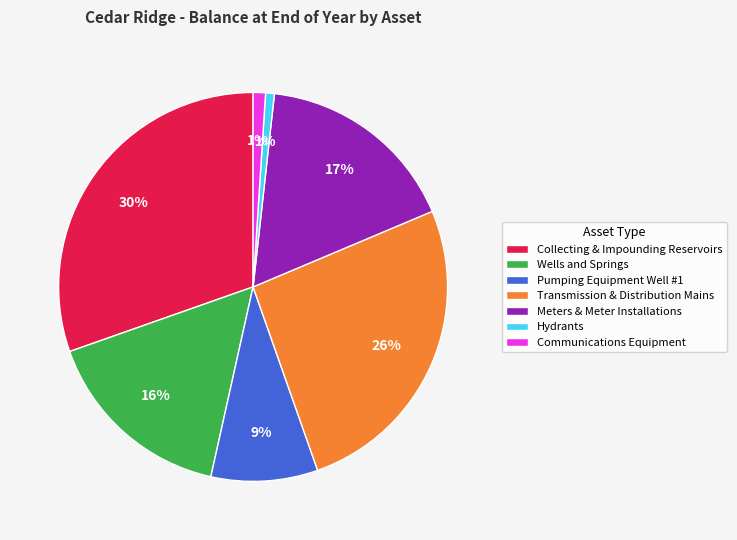

Which category has the biggest portion of the pie?

Collecting & Impounding Reservoirs